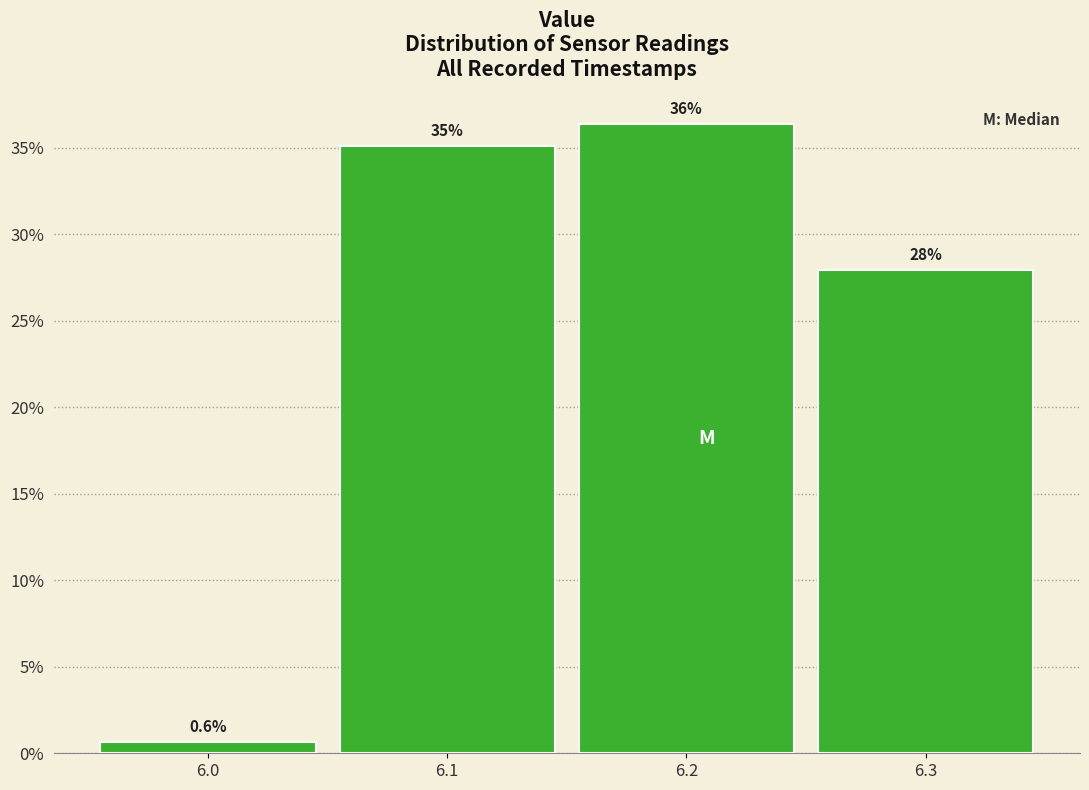

Which range on the x-axis has the tallest bar?

6.15 to 6.25